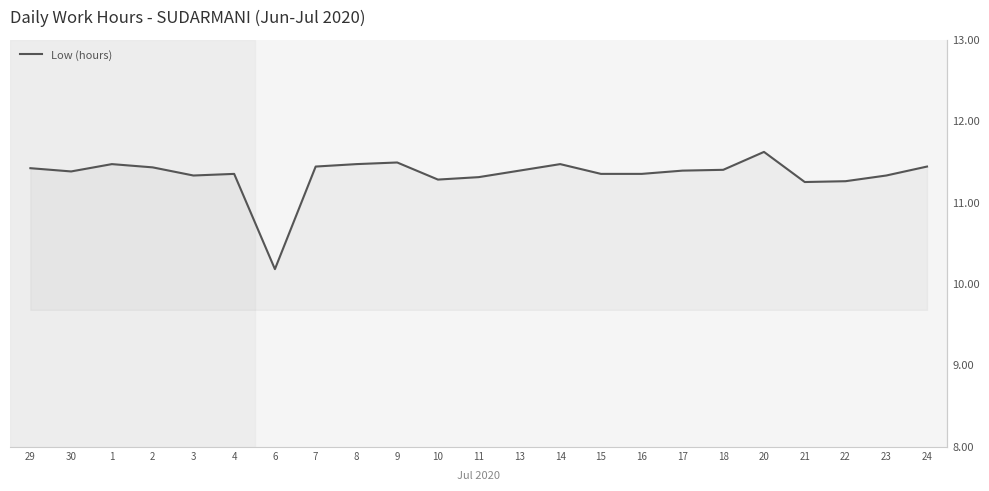

Reading left to right, list all the values displayed in this chart.

29=11.4	30=11.4	1=11.5	2=11.4	3=11.3	4=11.3	6=10.2	7=11.4	8=11.5	9=11.5	10=11.3	11=11.3	13=11.4	14=11.5	15=11.3	16=11.3	17=11.4	18=11.4	20=11.6	21=11.2	22=11.3	23=11.3	24=11.4